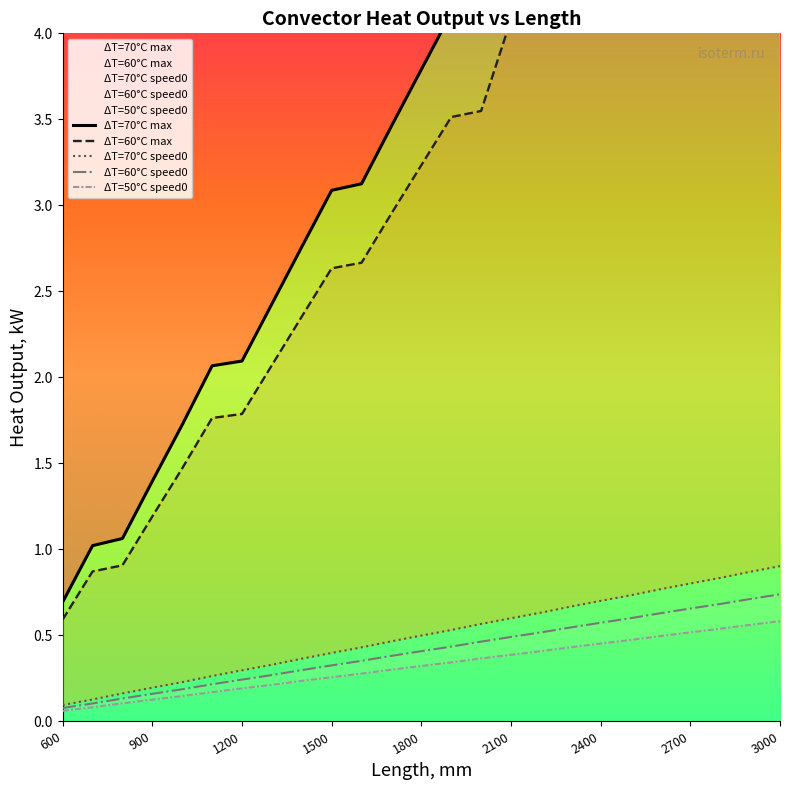

Reading left to right, extract all data points from this chart.

ΔT=70°C max: 0.7	1.0	1.1	1.4	1.7	2.1	2.1	2.4	2.8	3.1	3.1	3.5	3.8	4.1	4.2	4.8	5.1	5.4	5.8	6.1	6.1	6.5	6.8	7.1	7.2
ΔT=60°C max: 0.6	0.9	0.9	1.2	1.5	1.8	1.8	2.1	2.4	2.6	2.7	3.0	3.2	3.5	3.5	4.1	4.4	4.6	4.9	5.2	5.2	5.5	5.8	6.1	6.1
ΔT=70°C speed0: 0.1	0.1	0.2	0.2	0.2	0.3	0.3	0.3	0.4	0.4	0.4	0.5	0.5	0.5	0.6	0.6	0.6	0.7	0.7	0.7	0.8	0.8	0.8	0.9	0.9
ΔT=60°C speed0: 0.1	0.1	0.1	0.2	0.2	0.2	0.2	0.3	0.3	0.3	0.4	0.4	0.4	0.4	0.5	0.5	0.5	0.5	0.6	0.6	0.6	0.7	0.7	0.7	0.7
ΔT=50°C speed0: 0.1	0.1	0.1	0.1	0.1	0.2	0.2	0.2	0.2	0.3	0.3	0.3	0.3	0.3	0.4	0.4	0.4	0.4	0.5	0.5	0.5	0.5	0.5	0.6	0.6